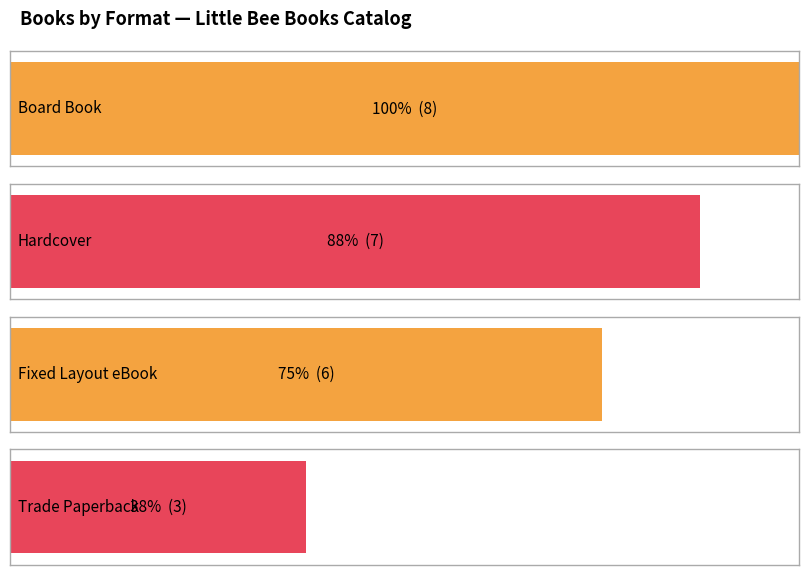

What is the approximate value at Fixed Layout eBook?

6